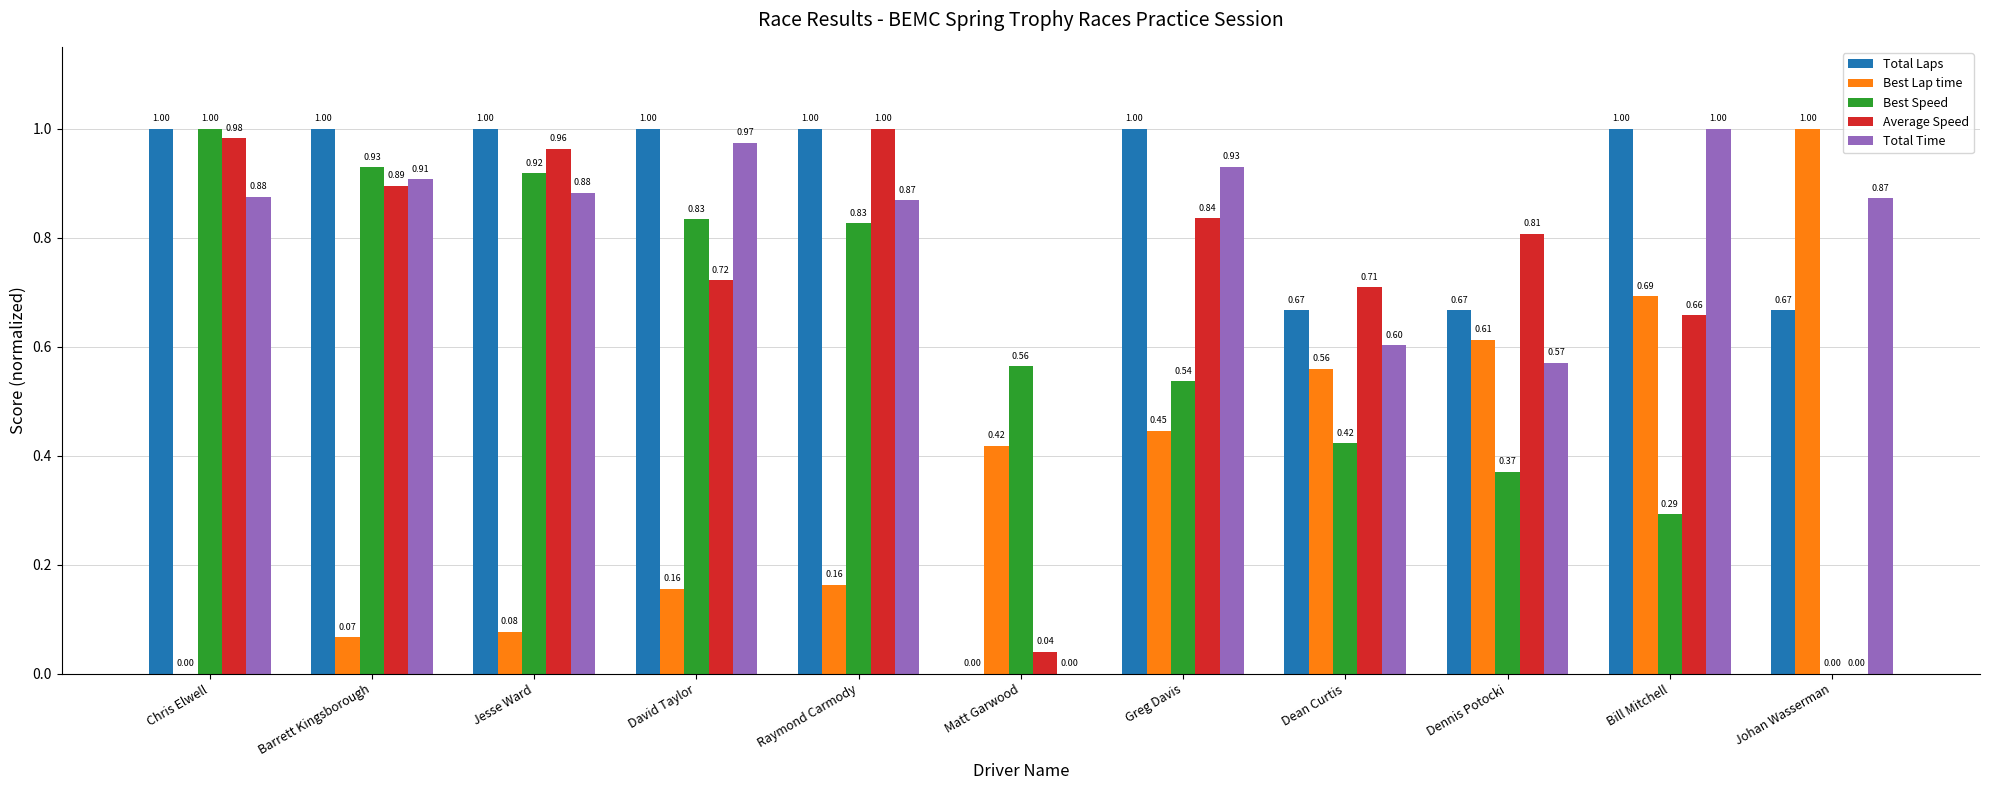

What is the sum of all Best Speed values?

6.7